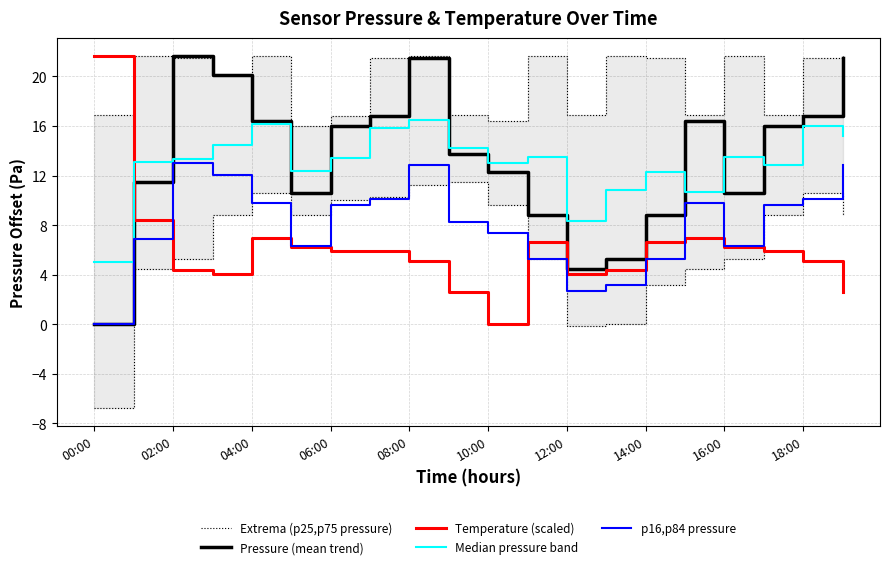

How many series are shown in this chart?

5